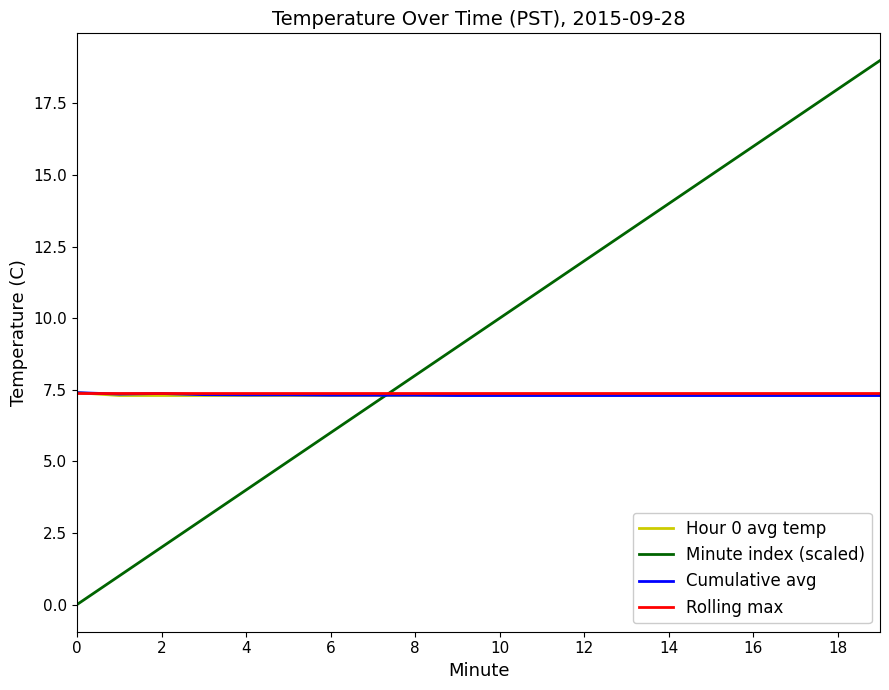

Which series has the largest total across all categories?

Minute index (scaled)